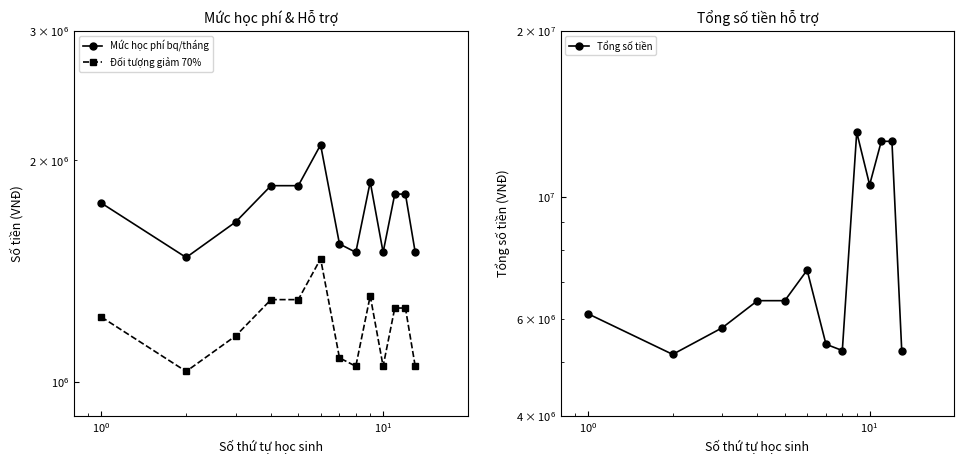

True or false: Đối tượng giảm 70% has more than 1 points higher than both neighbors.

True